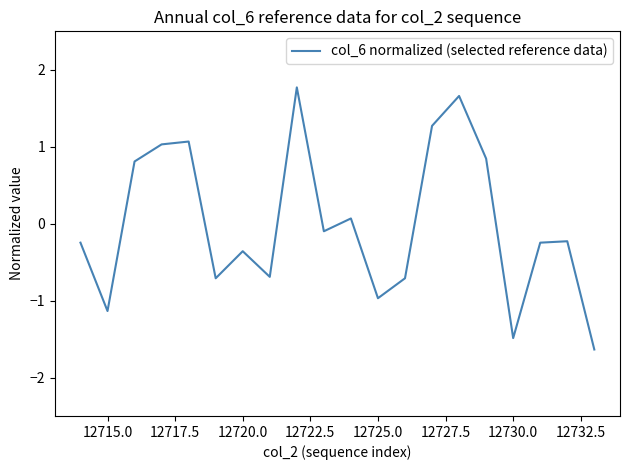

Reading left to right, list all the values displayed in this chart.

-0.2	-1.1	0.8	1.0	1.1	-0.7	-0.4	-0.7	1.8	-0.1	0.1	-1.0	-0.7	1.3	1.7	0.8	-1.5	-0.2	-0.2	-1.6